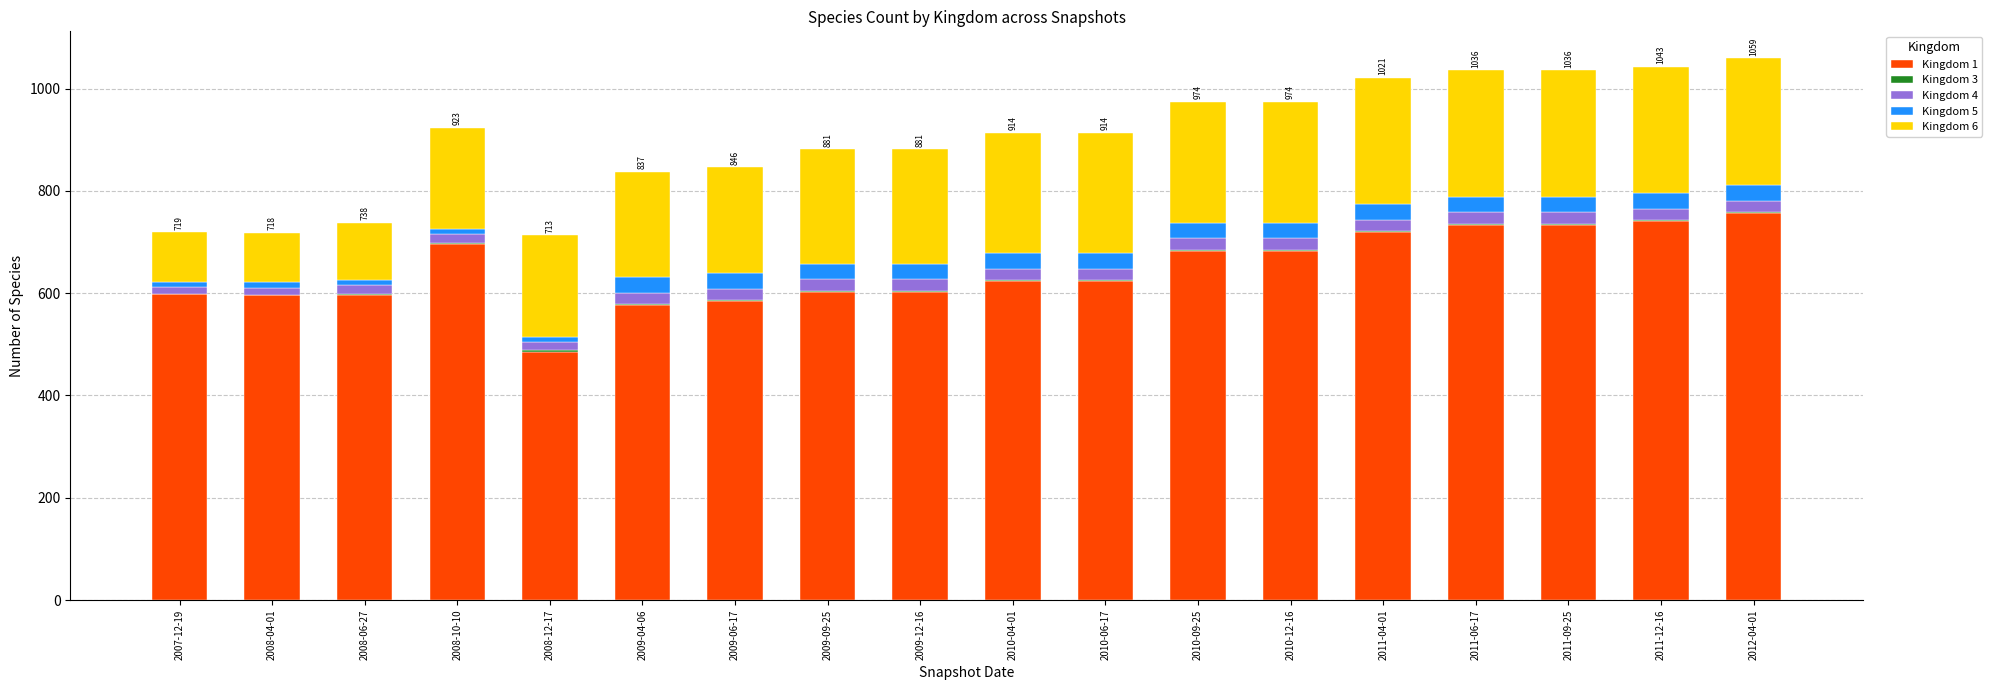

What is the value of the Kingdom 1 bar at the 18th from the left?

757